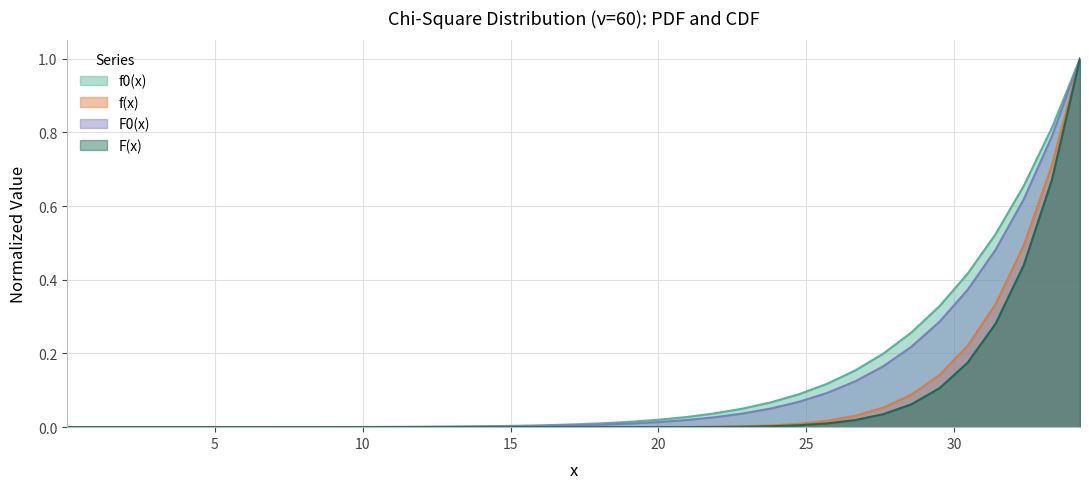

Which category has the highest value in the f0(x) series?

34.25